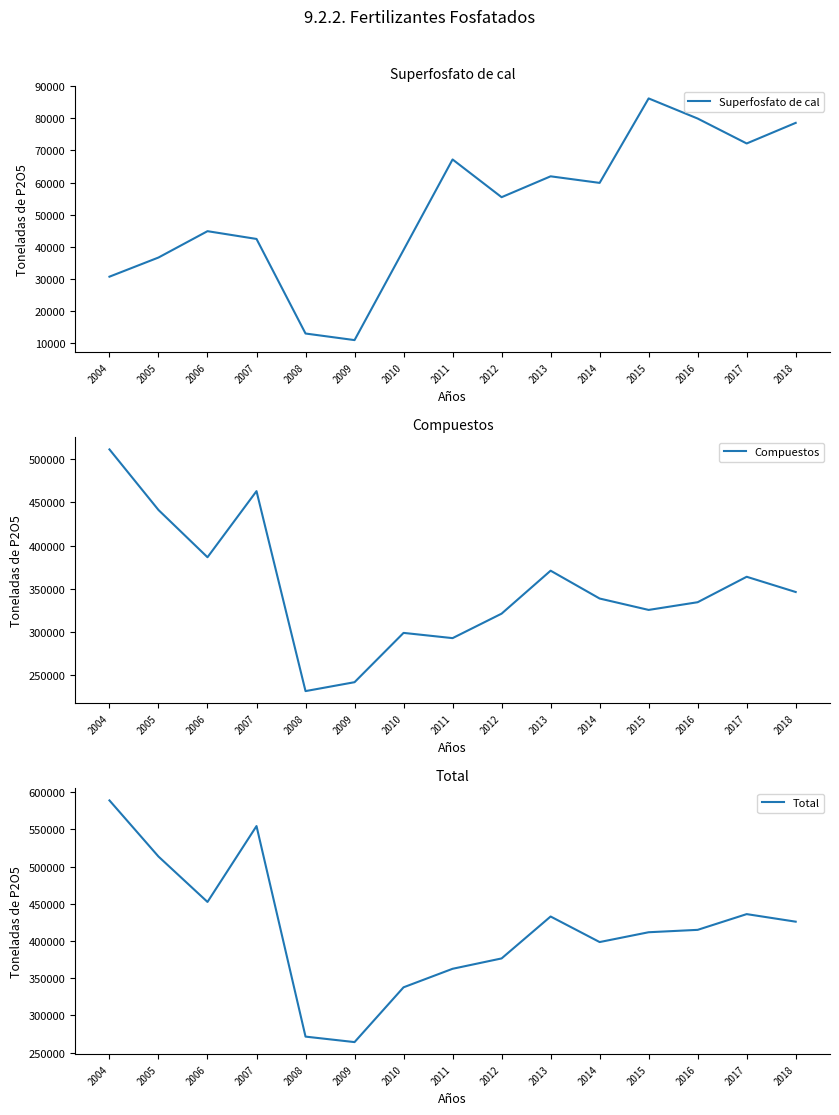

At which category does Total reach its first local valley?

2006